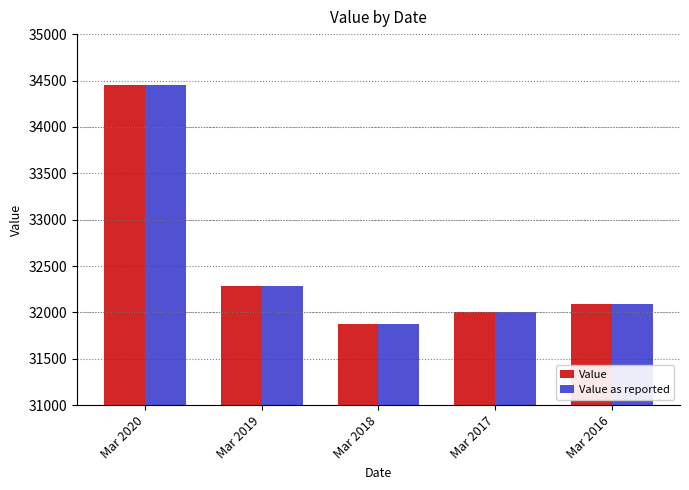

What is the value of the Value bar at the 3rd from the left?

31871